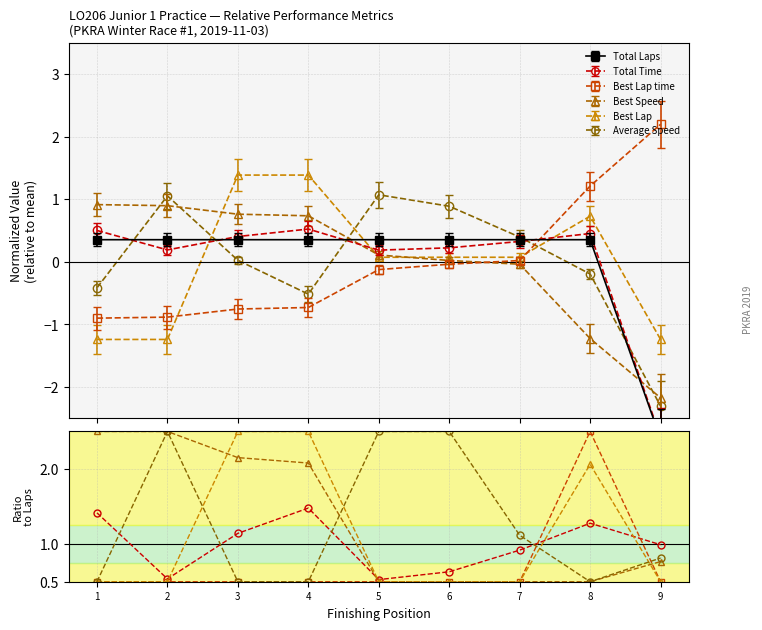

How many lines are shown in the chart?

5